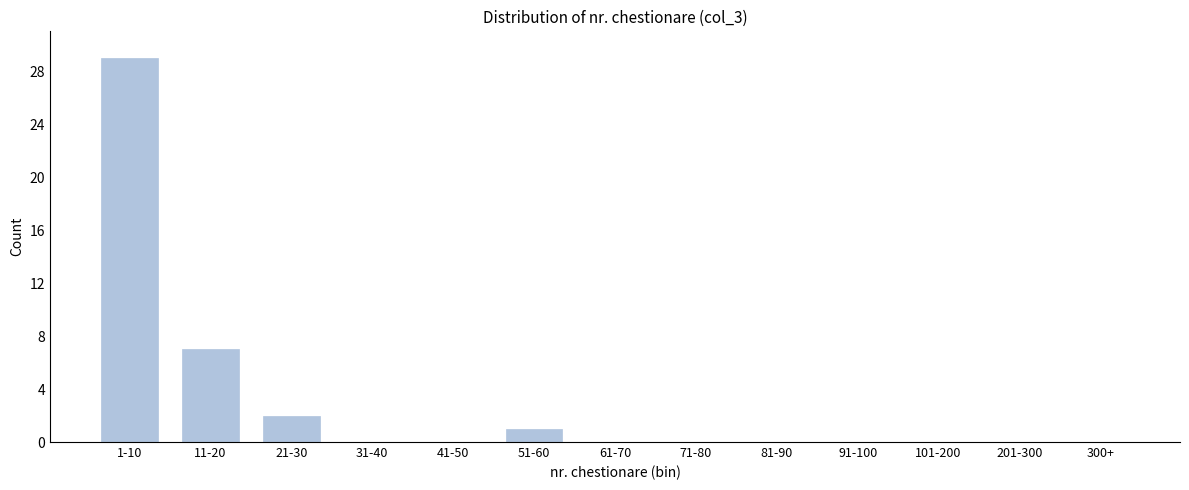

Reading left to right, transcribe all the data shown in this chart.

1-10=29	11-20=7	21-30=2	31-40=0	41-50=0	51-60=1	61-70=0	71-80=0	81-90=0	91-100=0	101-200=0	201-300=0	300+=0